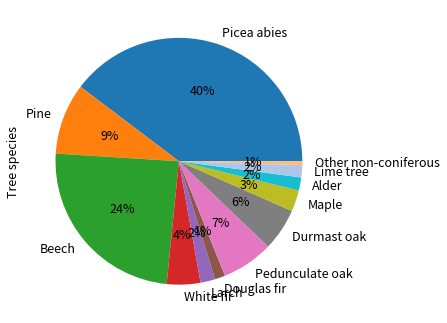

Count the number of slices in the pie.

12